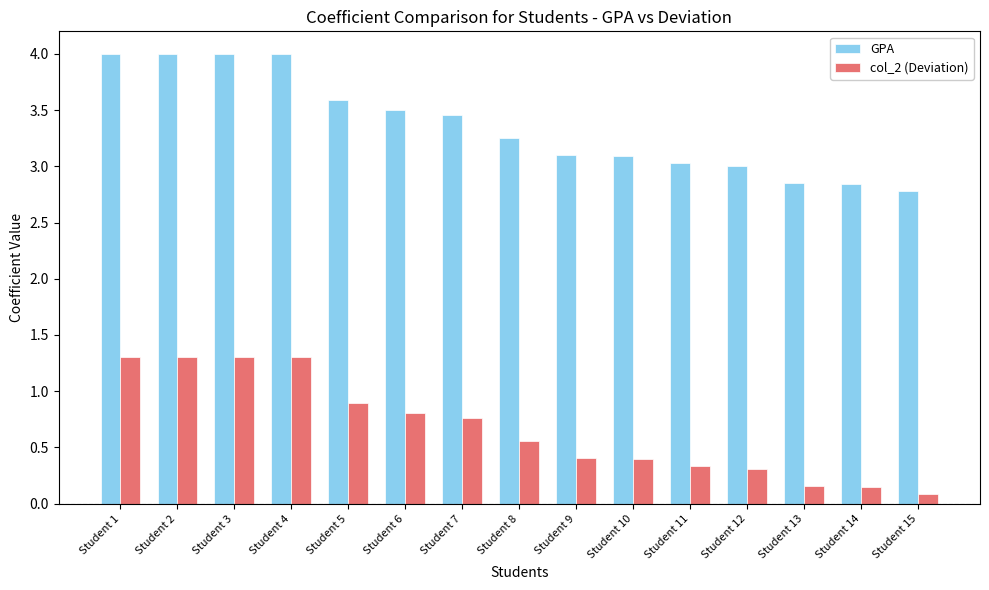

True or false: GPA has a value of 3.0 at Student 11.

True